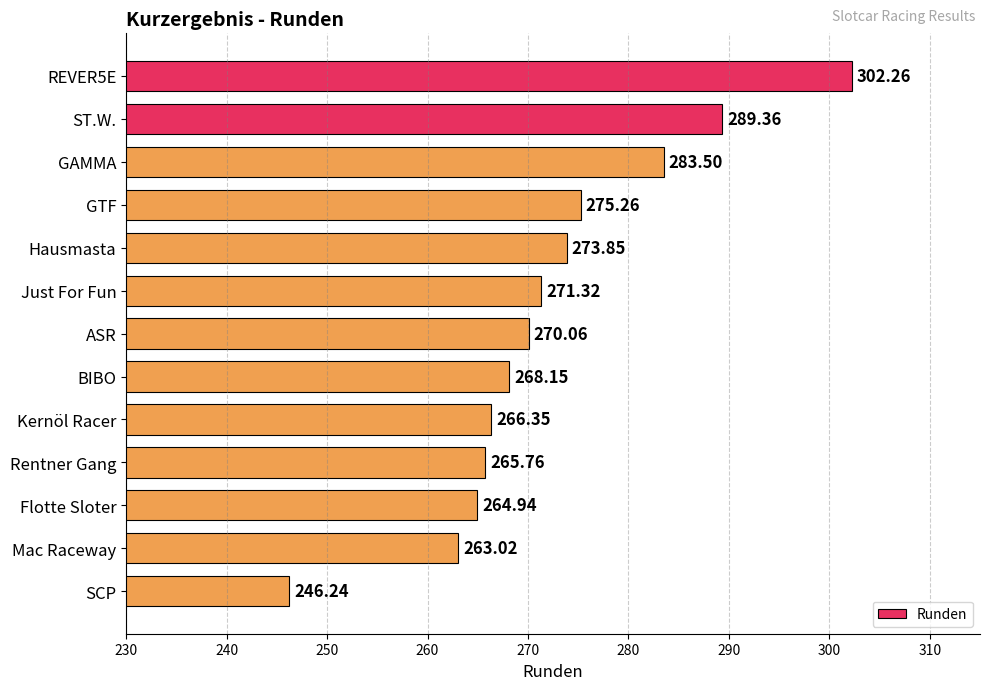

Which category has the lowest value across all series?

SCP